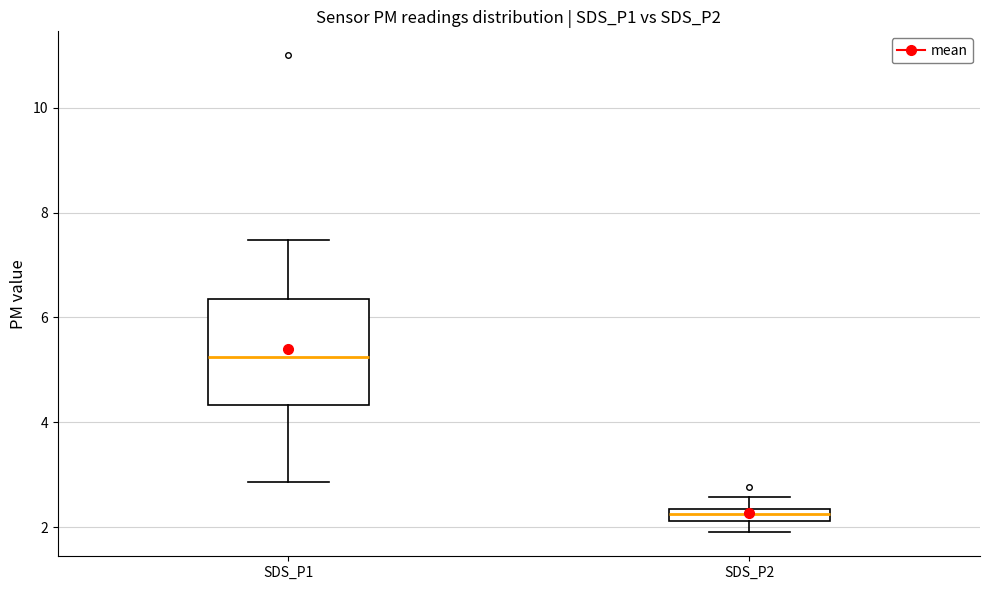

Where does the lower whisker of the box for SDS_P1 end on the y-axis? The values are not printed on the chart, so give them approximately, as read against the axis.

2.8